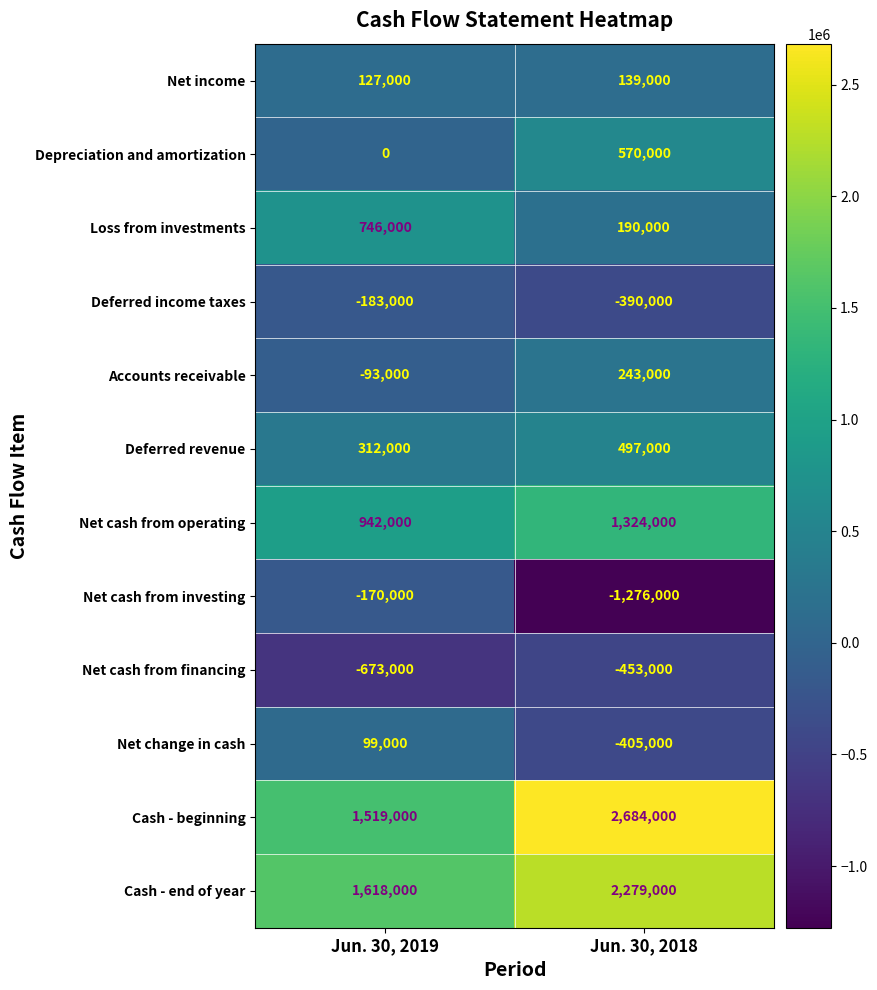

How many data points does each series have?

2